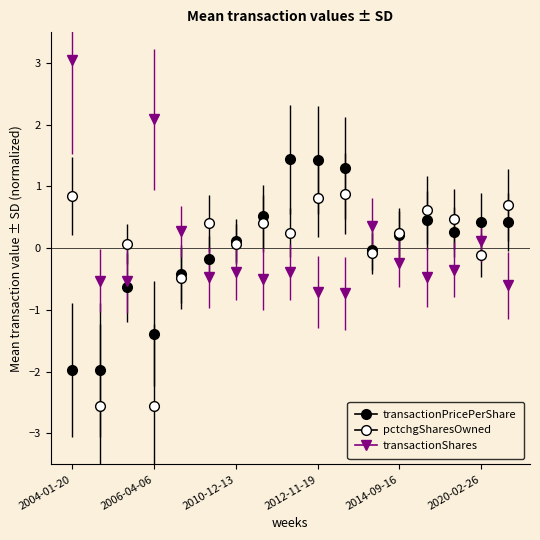

How many categories are shown in the chart?

17